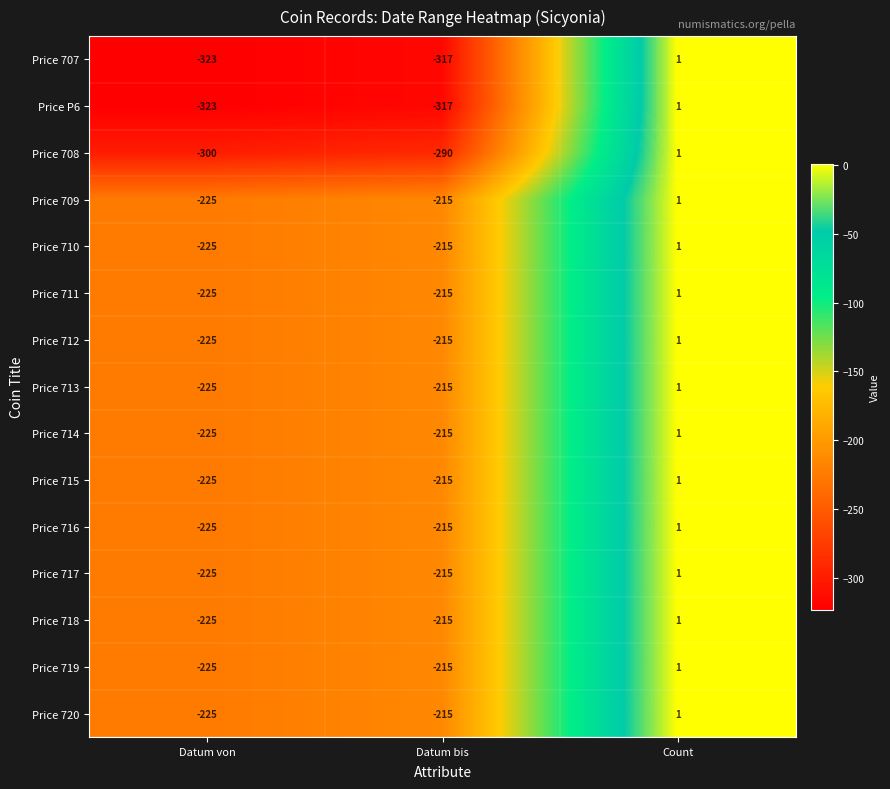

How many data points in Price 713 are less than -215?

1